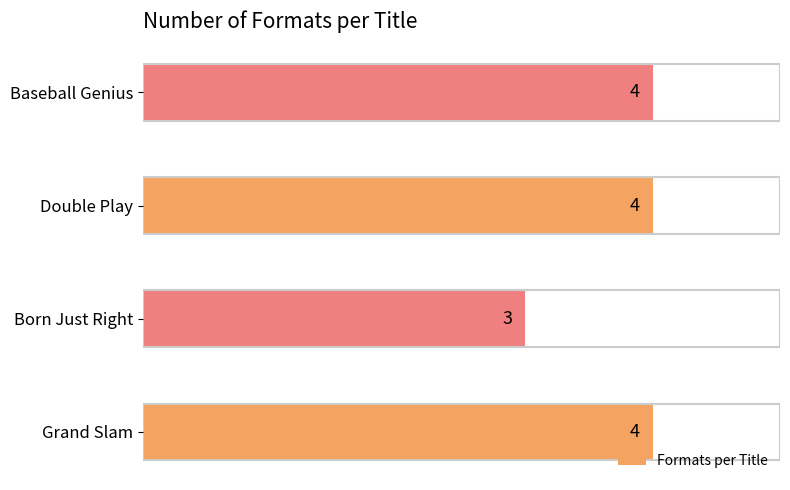

True or false: the data shows 4 at Grand Slam.

True